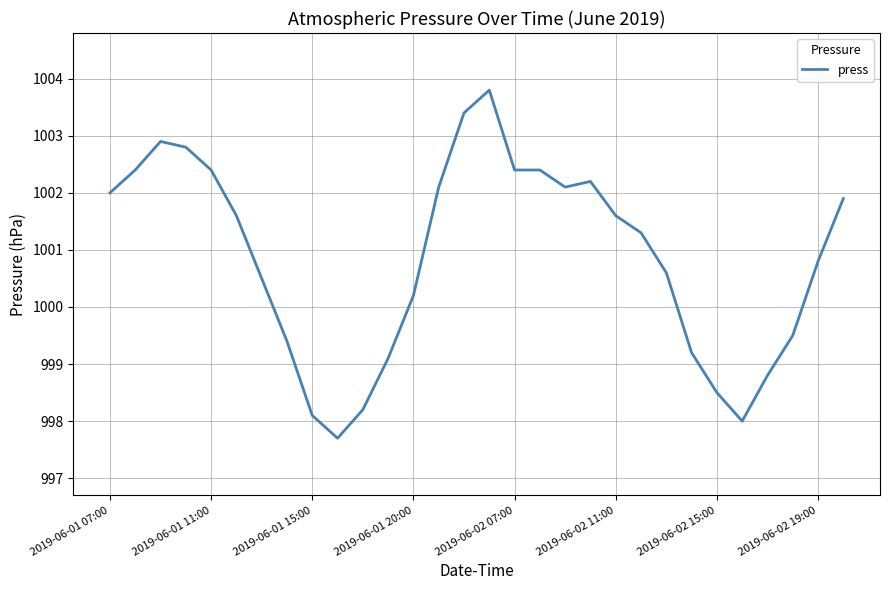

What is the greatest value displayed?

1003.8